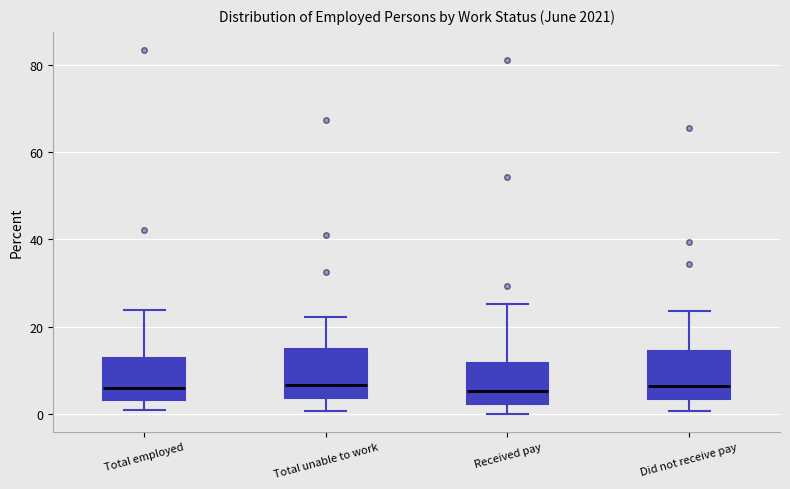

Where is the upper edge of the box for Total employed on the y-axis? The values are not printed on the chart, so give them approximately, as read against the axis.

12